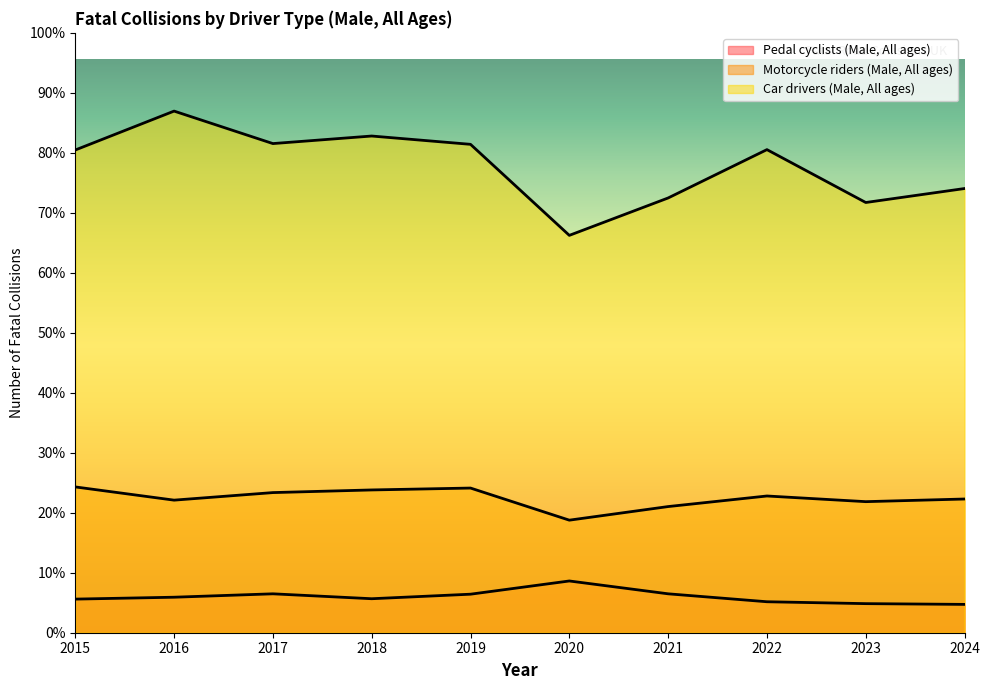

What is the smallest value displayed?

75